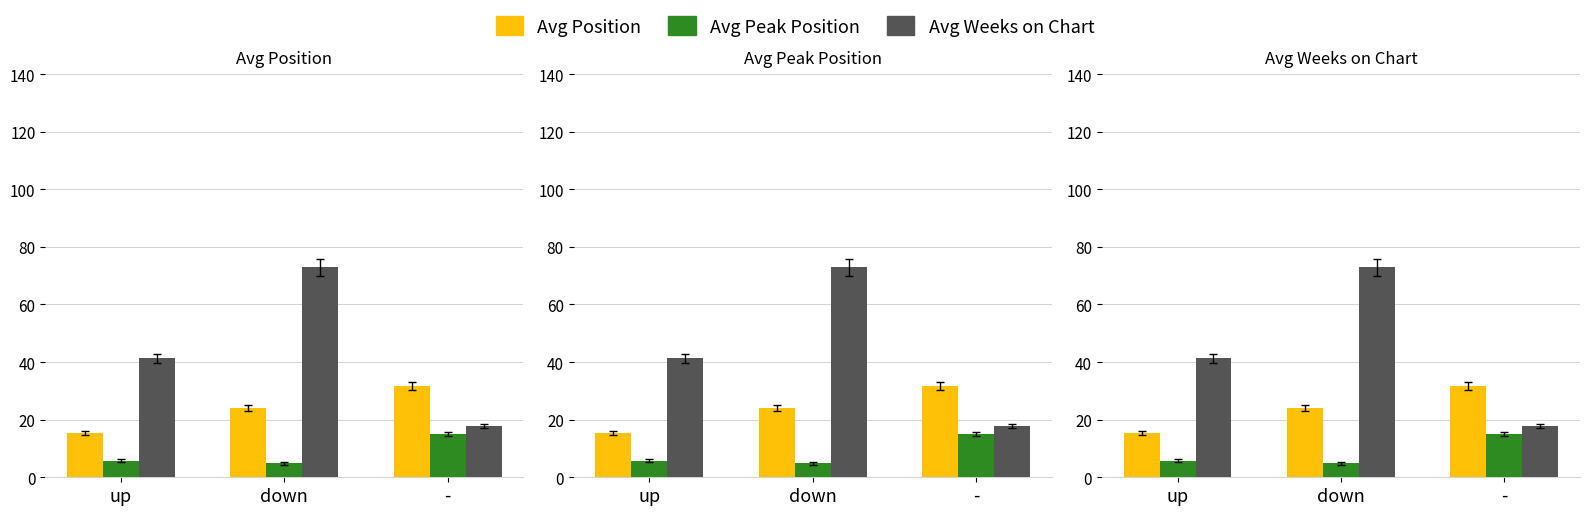

What is the total value across all series at -?

64.5